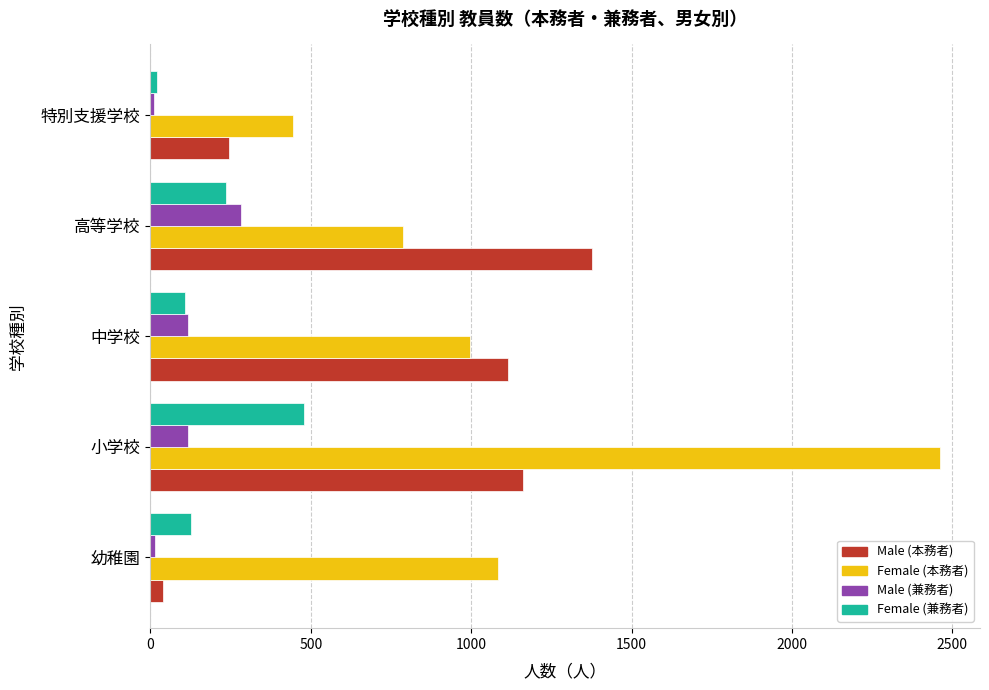

What is the difference between the second highest and minimum values in the Female (兼務者) series?

215